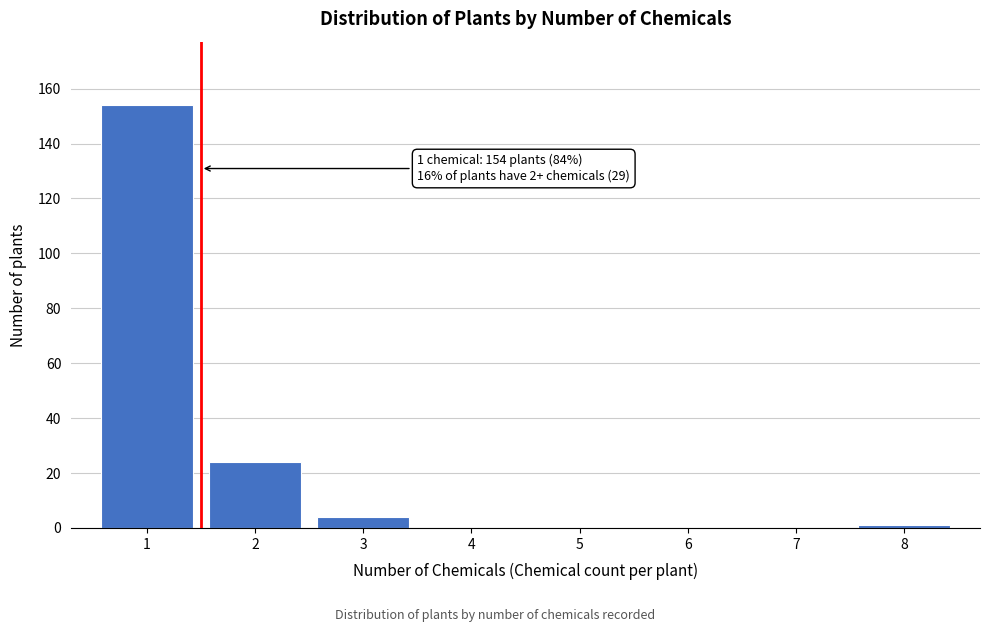

Reading left to right, what are all the values shown in this chart?

1=154	2=24	3=4	4=0	5=0	6=0	7=0	8=1